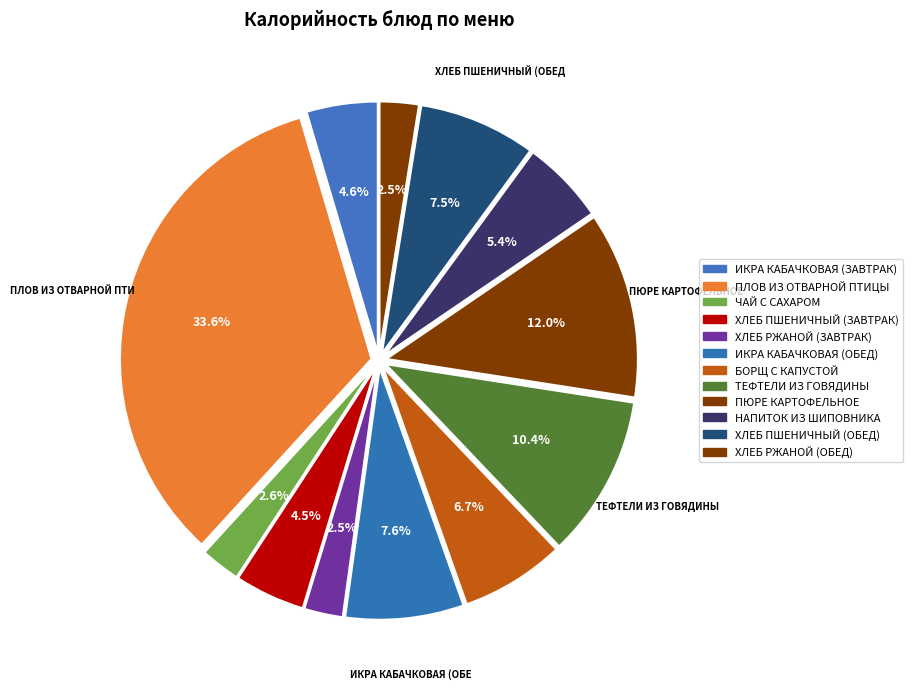

Is it true that ХЛЕБ РЖАНОЙ (ЗАВТРАК) is 1% of the pie?

False